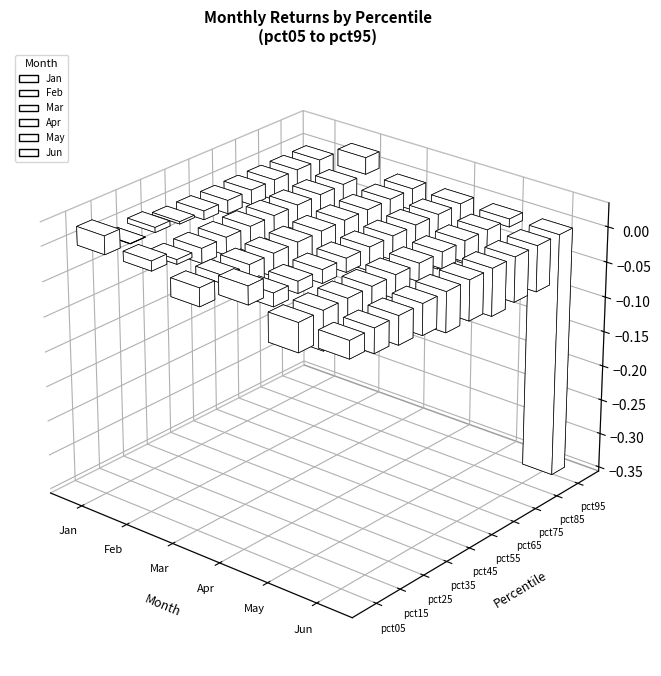

Rank the series by their maximum value, from lowest to highest.

Jun, Mar, May, Feb, Apr, Jan